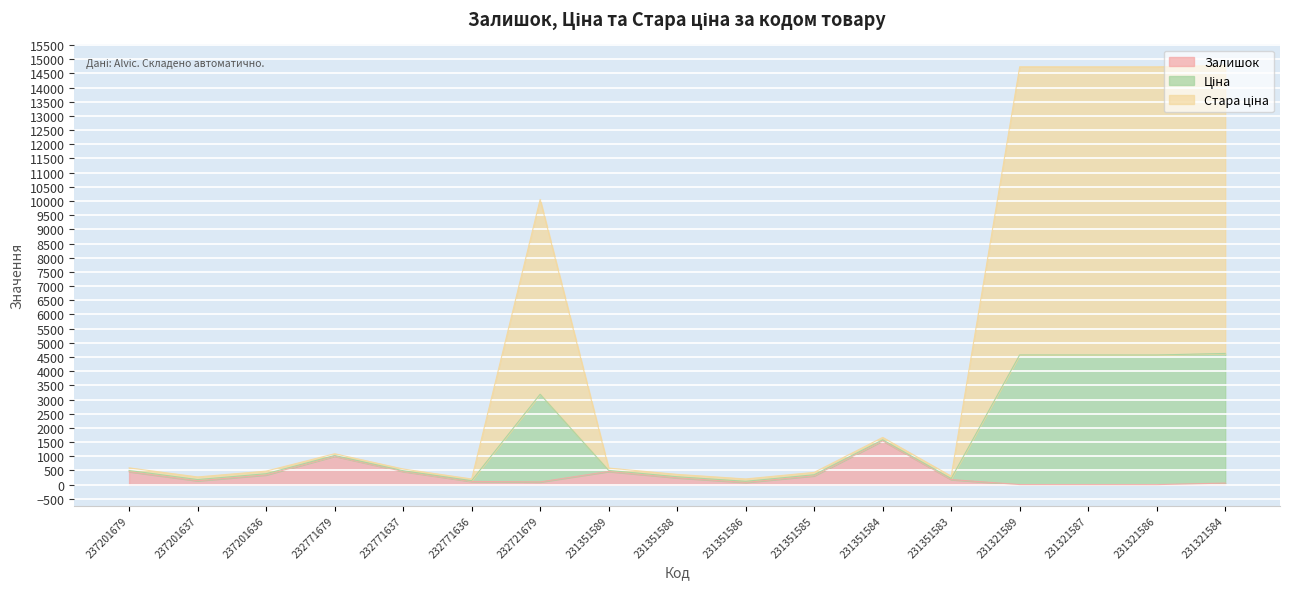

What is the highest value of the Залишок series?

1545.0